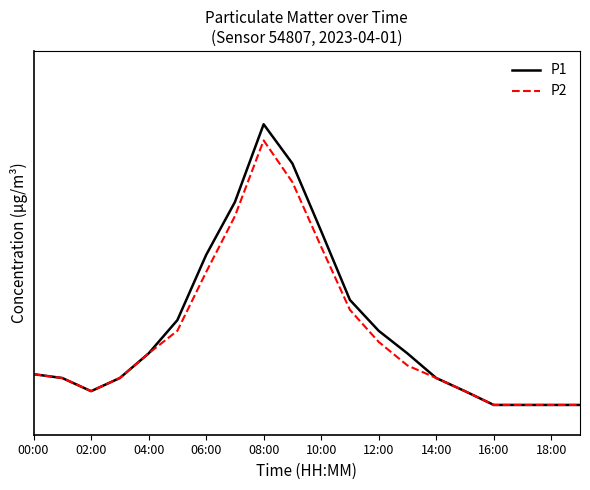

True or false: P1 and P2 cross at least once.

False